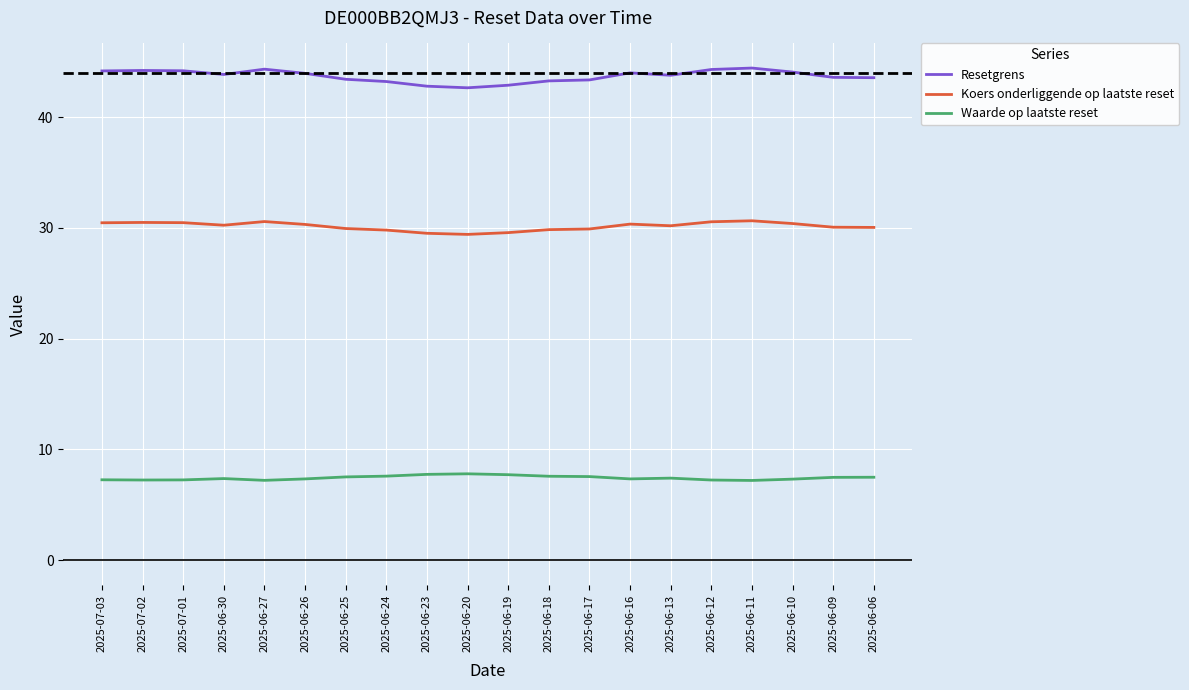

At 2025-07-03, list the series in order from smallest to largest.

Waarde op laatste reset, Koers onderliggende op laatste reset, Resetgrens